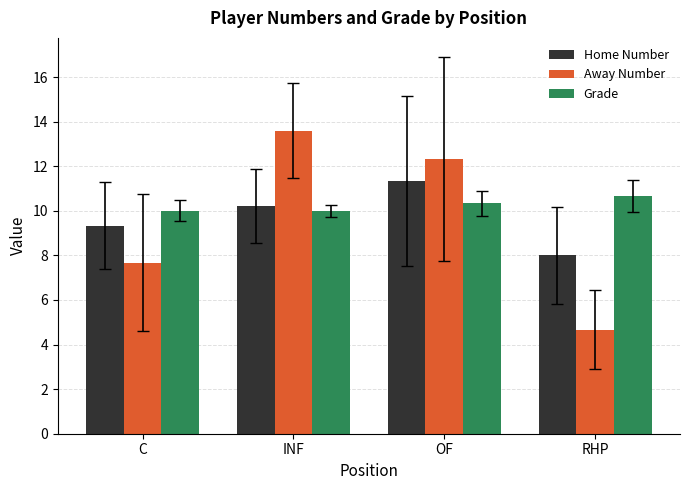

Is the value of Home Number at INF greater than the value of Away Number at INF?

No